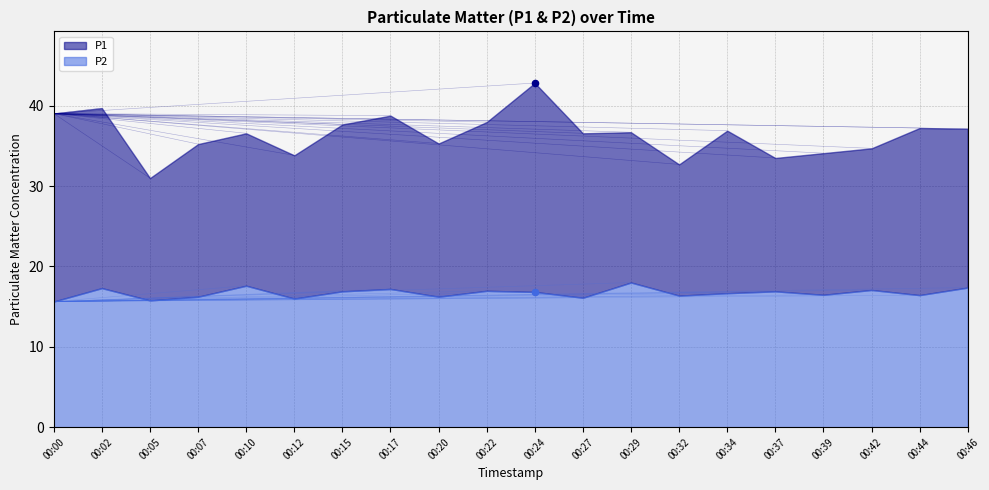

What are all the series names shown in the legend?

P1, P2